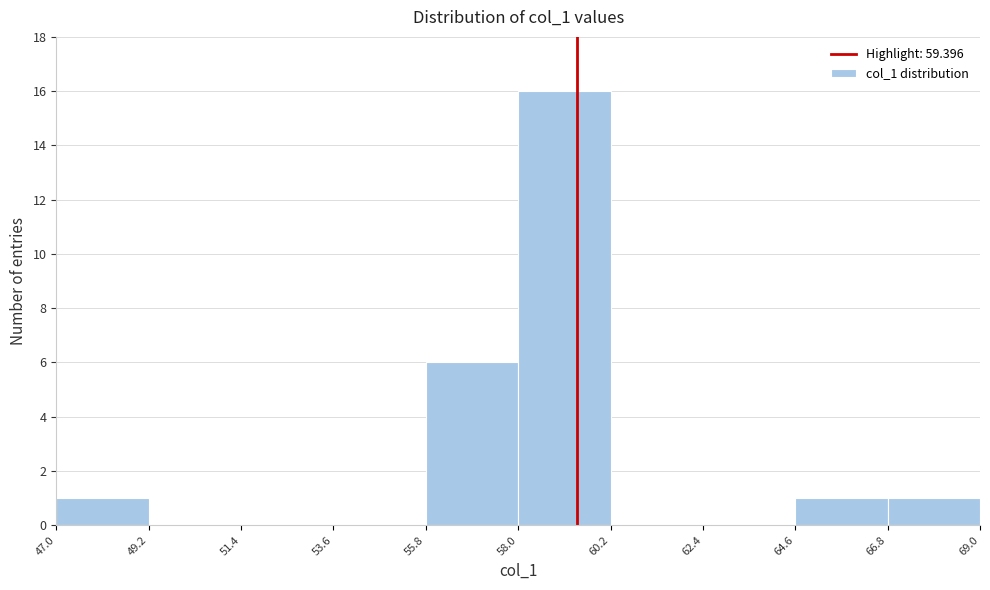

Reading left to right, list every bar in this chart as the range it spans on the x-axis followed by its height. The values are not printed on the chart, so give them approximately, as read against the axis.

47.0 to 49.2: 1
49.2 to 51.4: 0
51.4 to 53.6: 0
53.6 to 55.8: 0
55.8 to 58.0: 6
58.0 to 60.2: 16
60.2 to 62.4: 0
62.4 to 64.6: 0
64.6 to 66.8: 1
66.8 to 69.0: 1